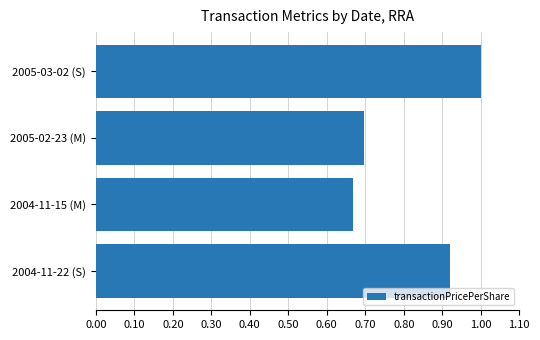

True or false: the data shows 0.6 at 2005-03-02 (S).

False